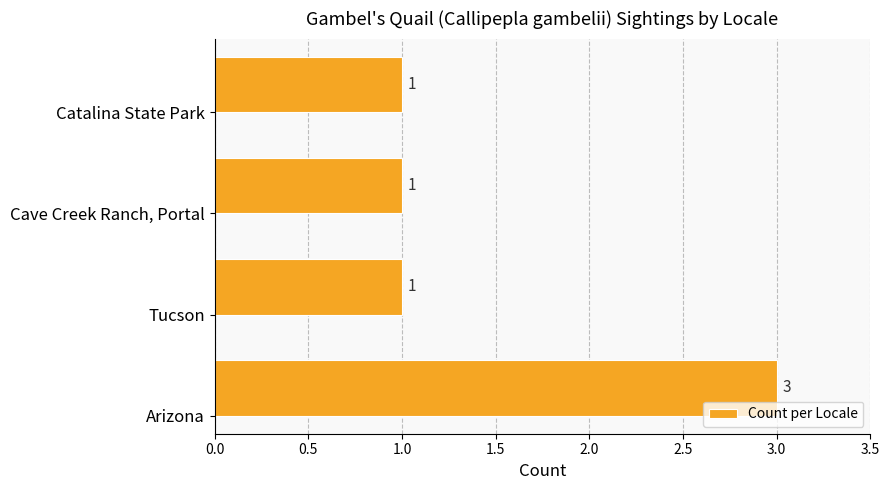

Are the bars grouped side by side (vs. stacked)?

No